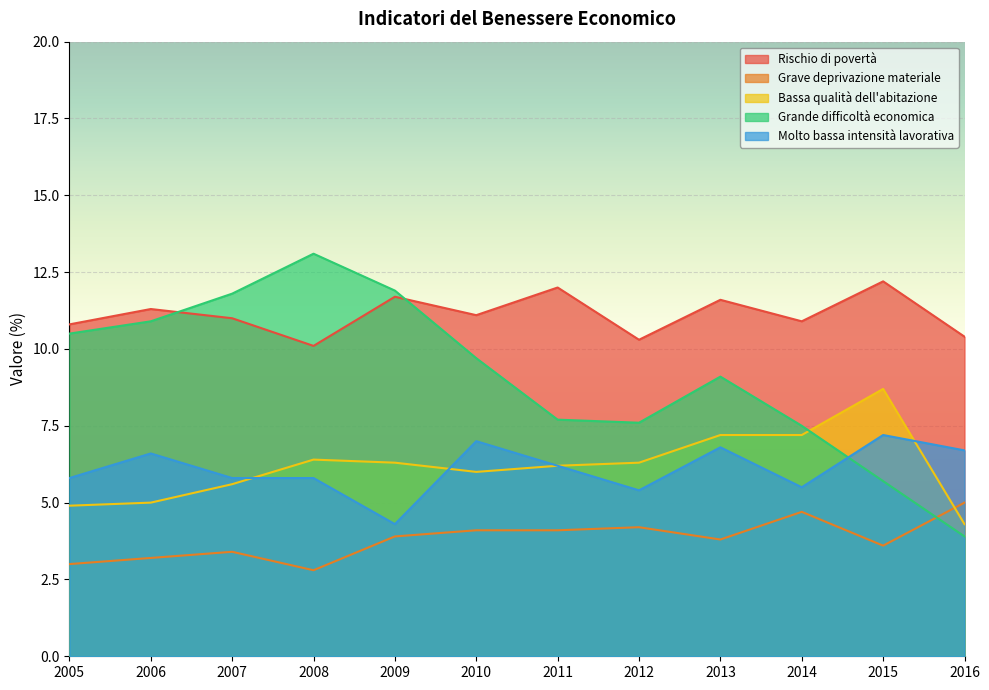

What is the smallest value displayed?

2.8